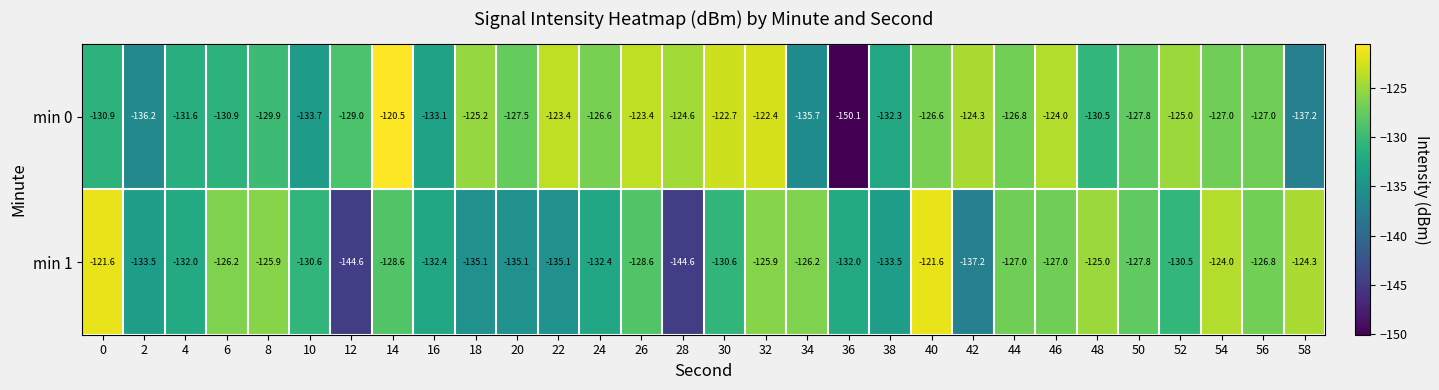

What is the minimum value for min 1?

-144.6